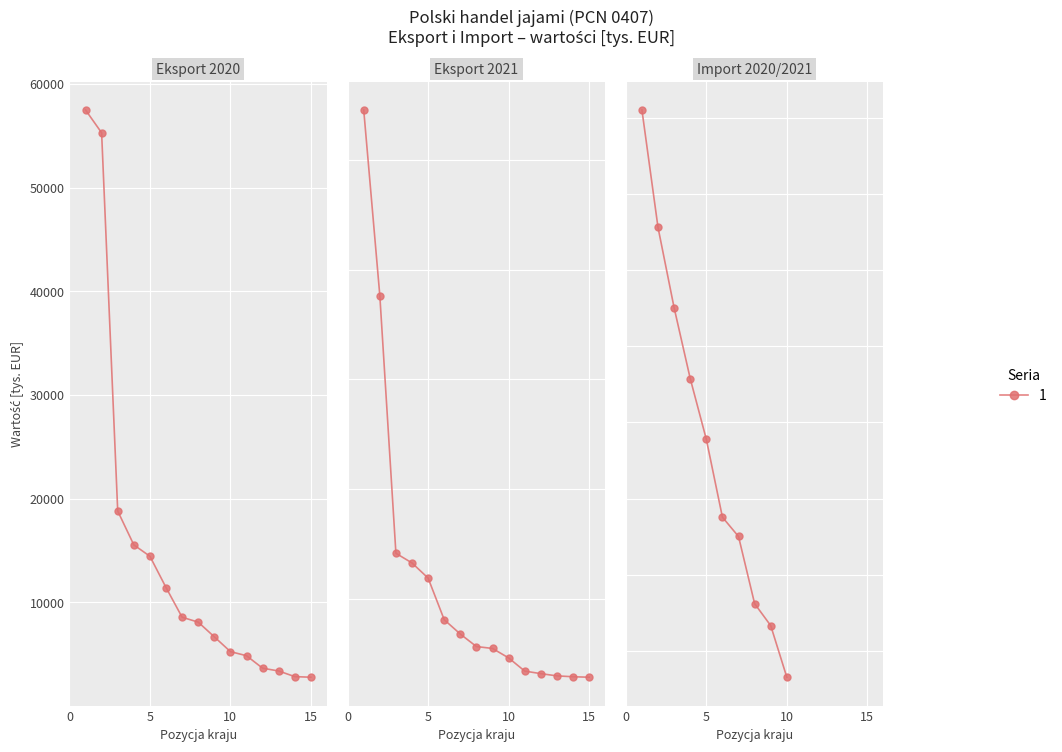

The value of Eksport 2021 Wartość [tys. EUR] at 5 is 11890.3. True or false?

True